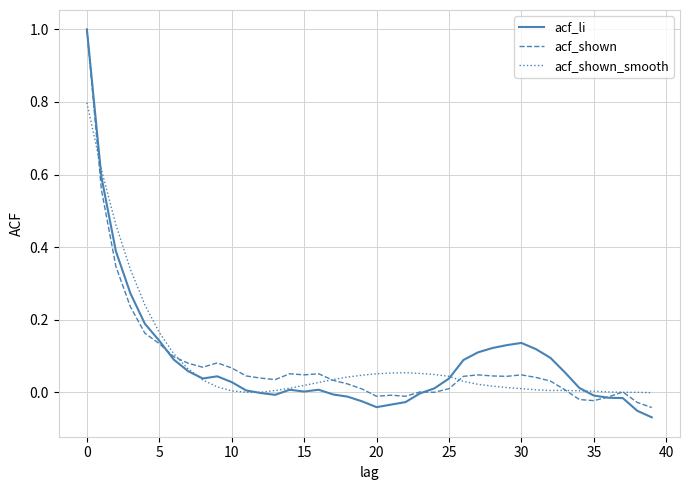

Which series has the widest spread of values?

acf_li